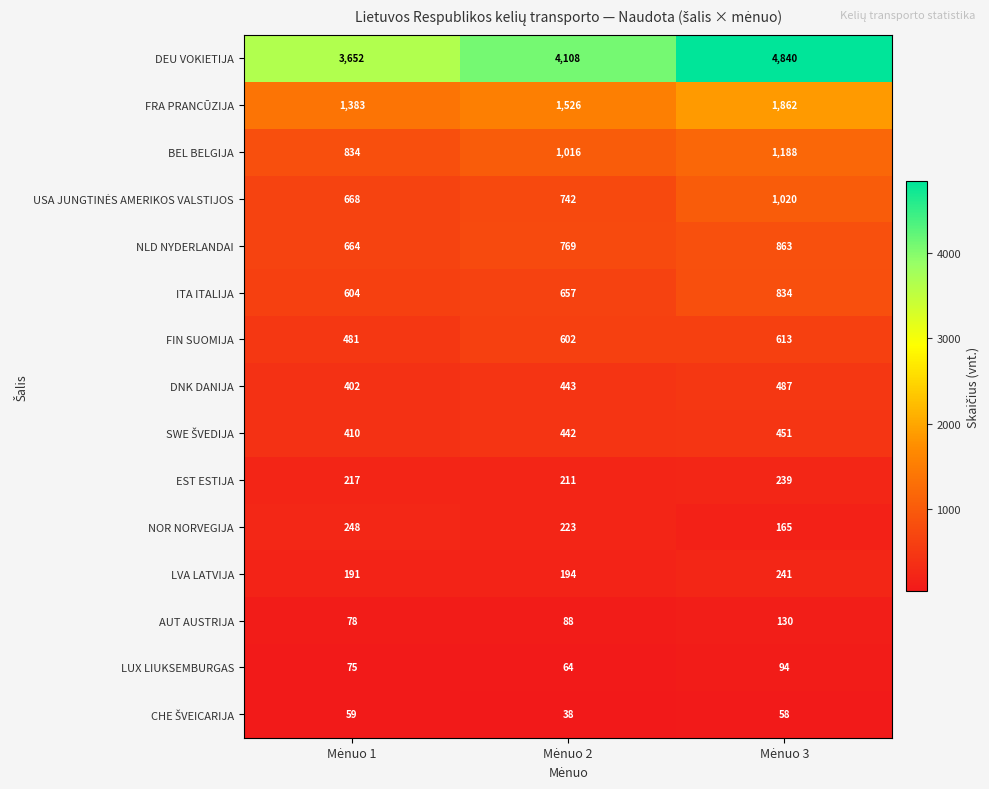

Which series has the largest total across all categories?

DEU VOKIETIJA